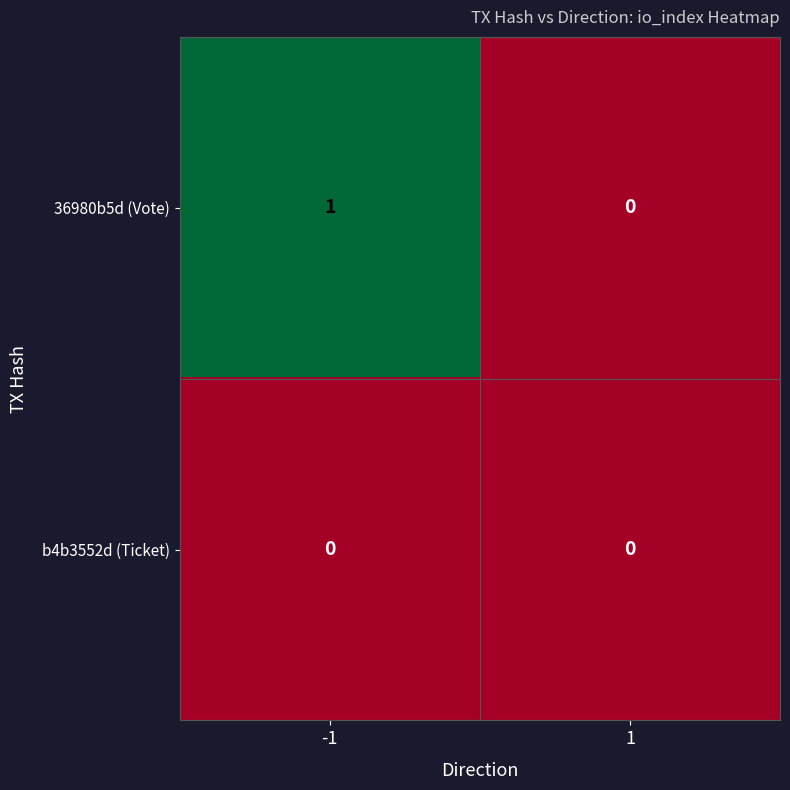

The 36980b5d (Vote) series shows 1 at -1. True or false?

True